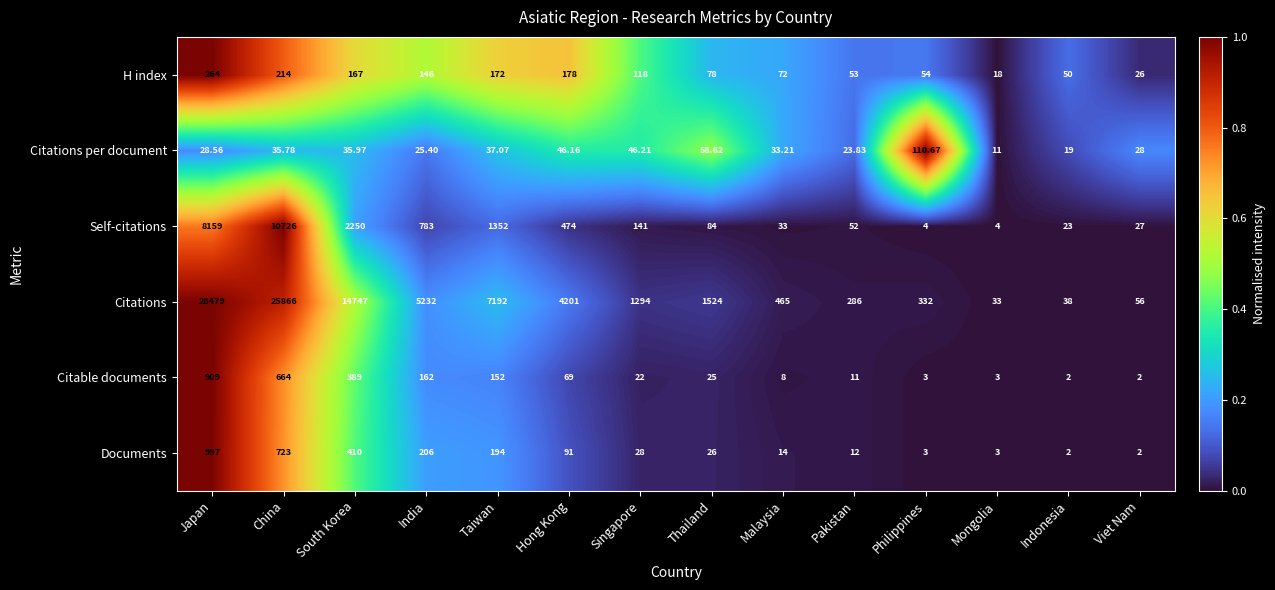

At which category is the sum across all series the highest?

Japan